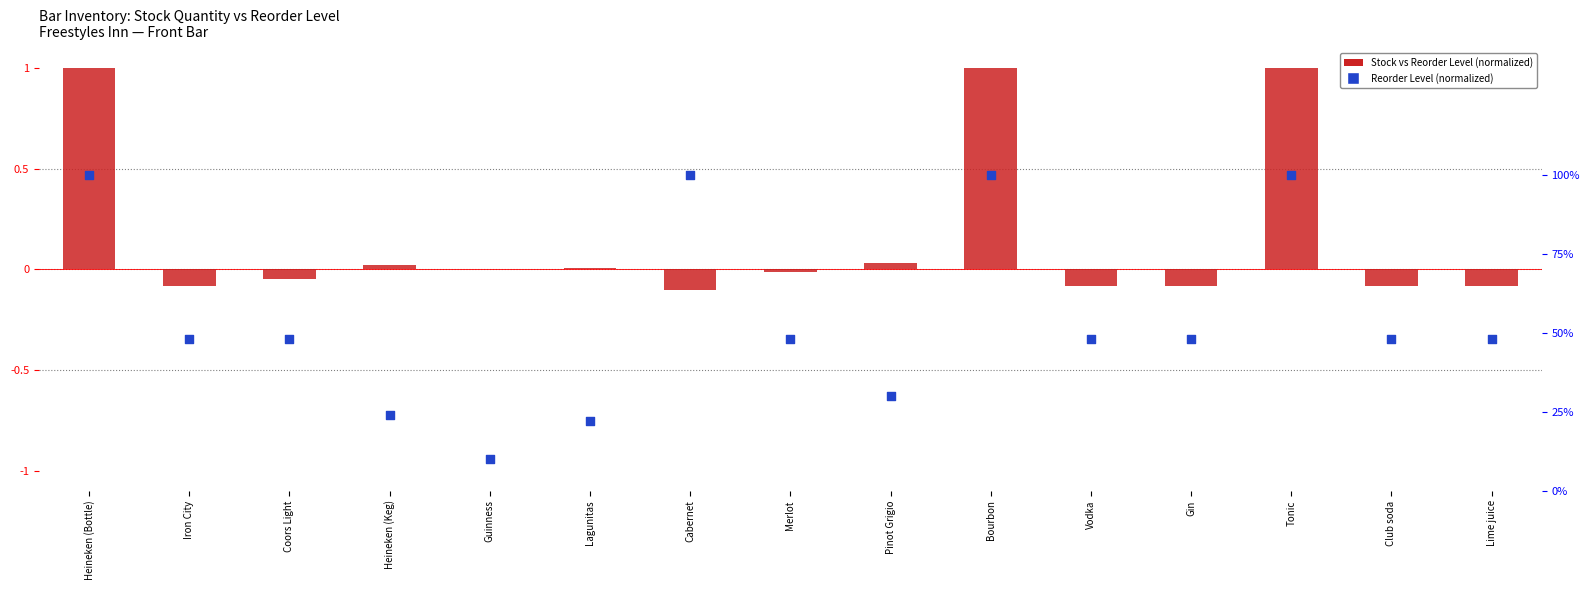

Which series has the largest total across all categories?

Reorder Level (normalized)